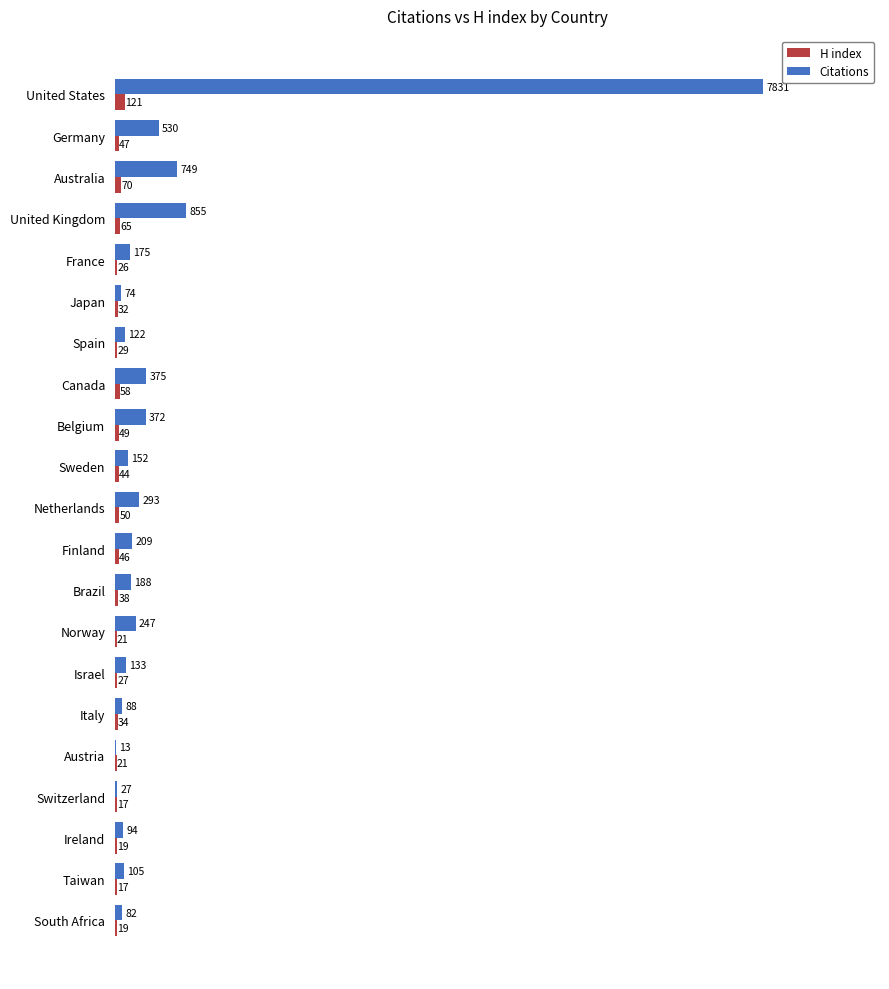

Where is H index nearest to the value 69?

Australia